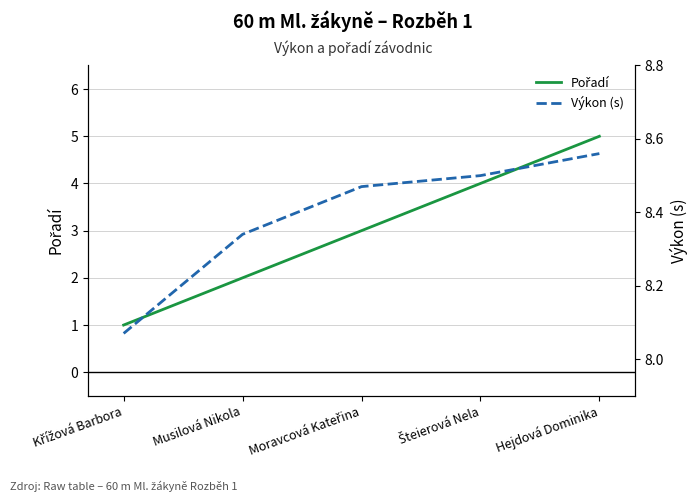

What is the maximum value shown in the chart?

8.6